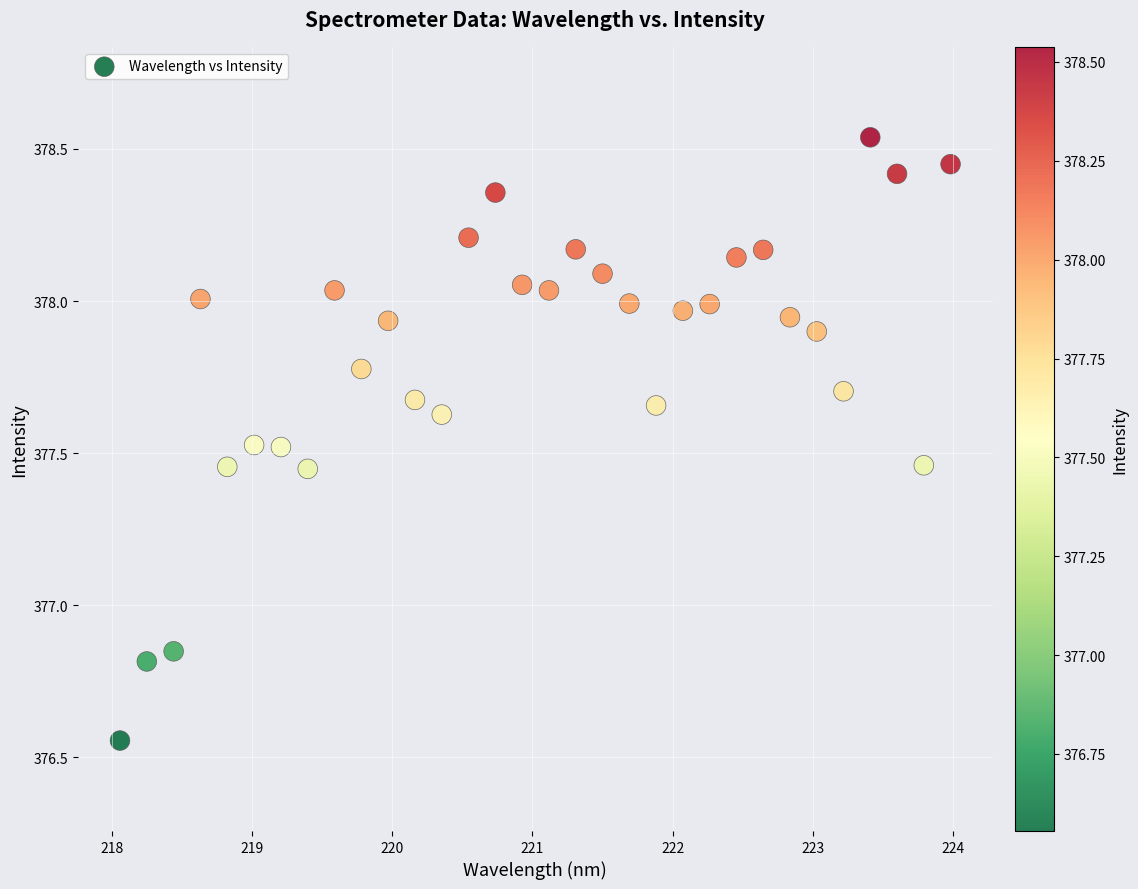

What is the range of X values (max minus min)?

5.9